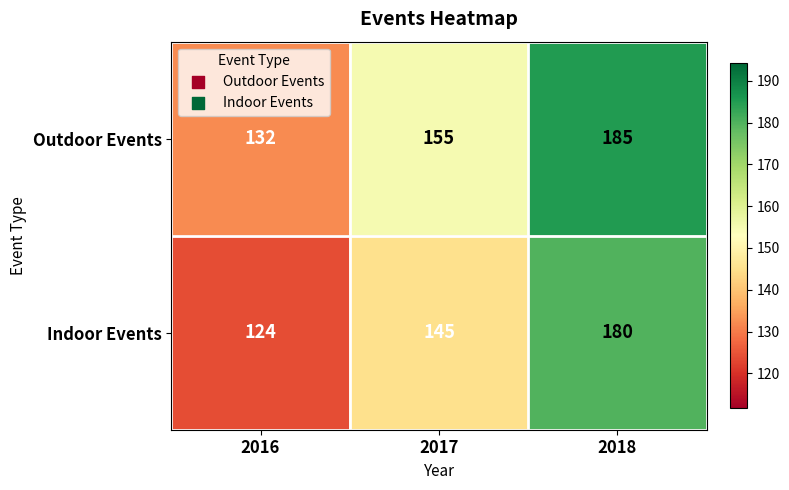

Rank the series at 2017 from highest to lowest value.

Outdoor Events, Indoor Events